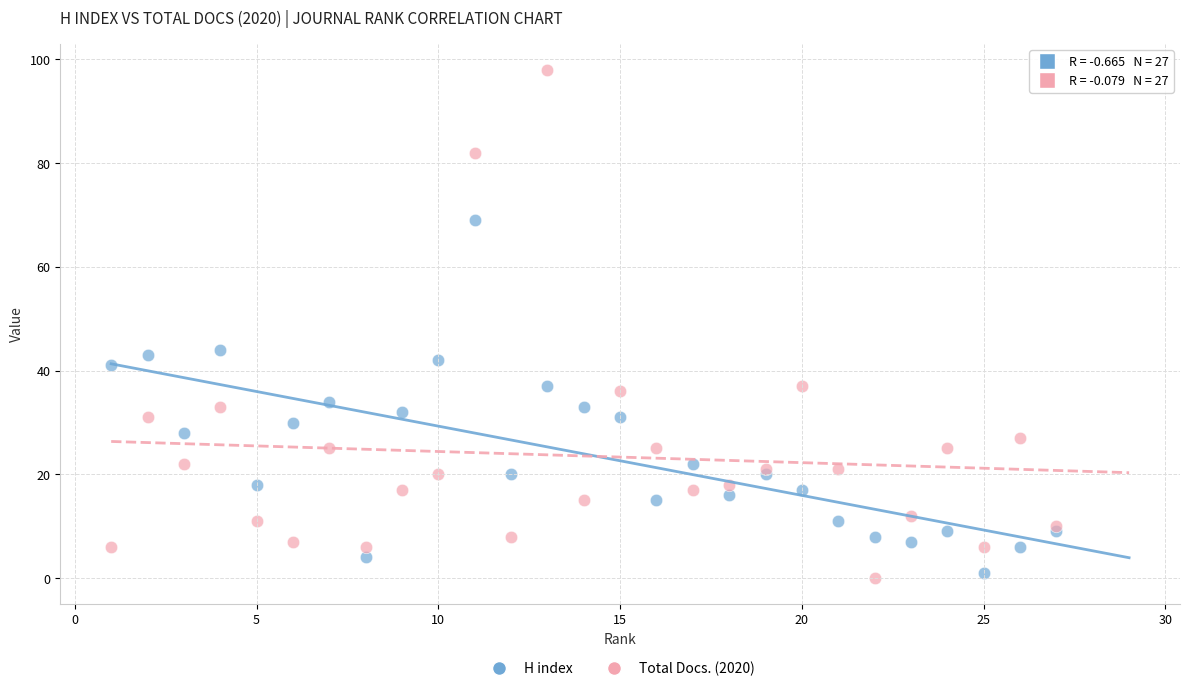

What is the X range (max minus min) for the scatter plot?

26